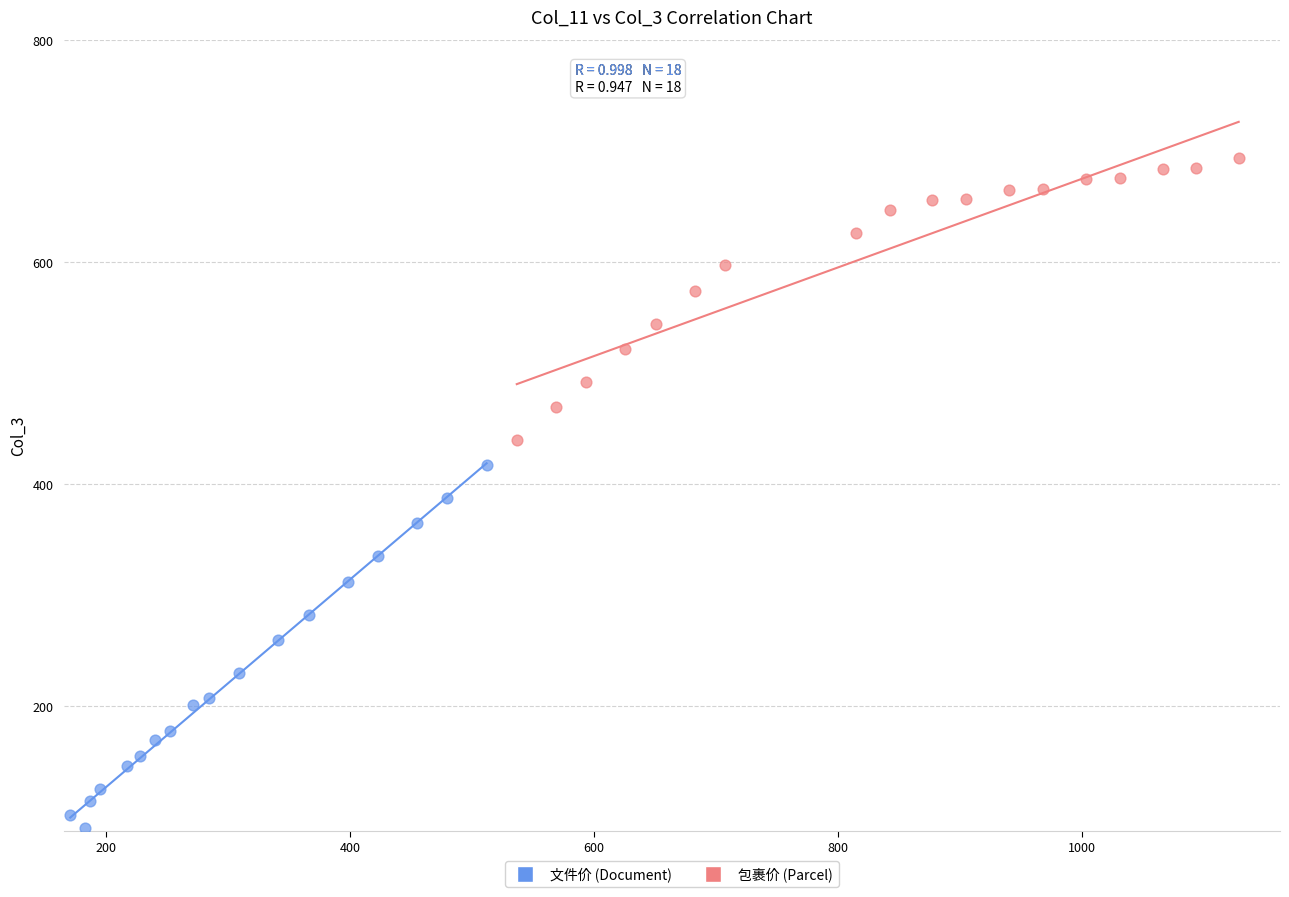

Which series contains the highest Y value?

包裹价 (Parcel)